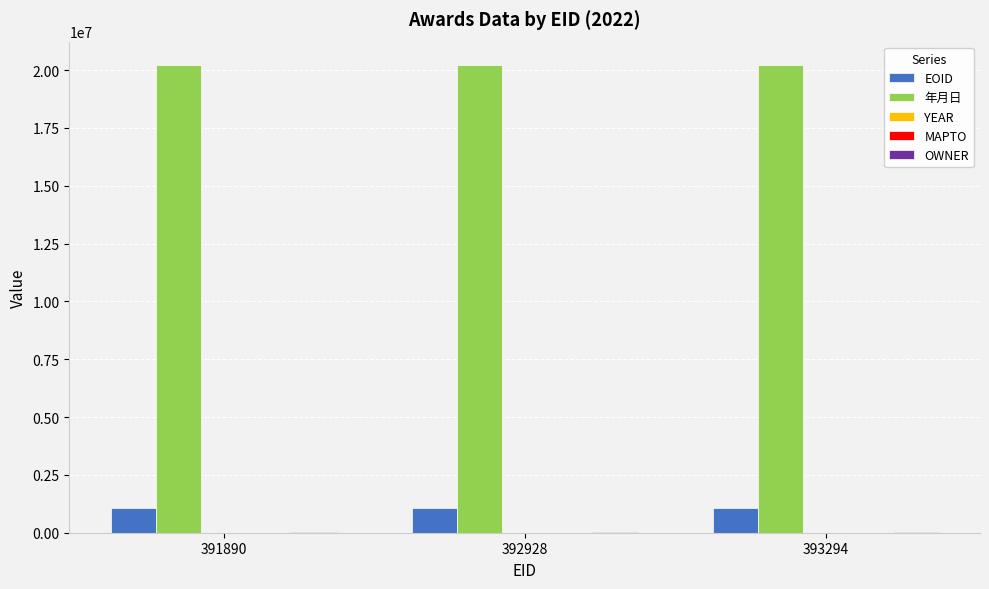

Is the value of 年月日 at 392928 greater than the value of EOID at 393294?

Yes